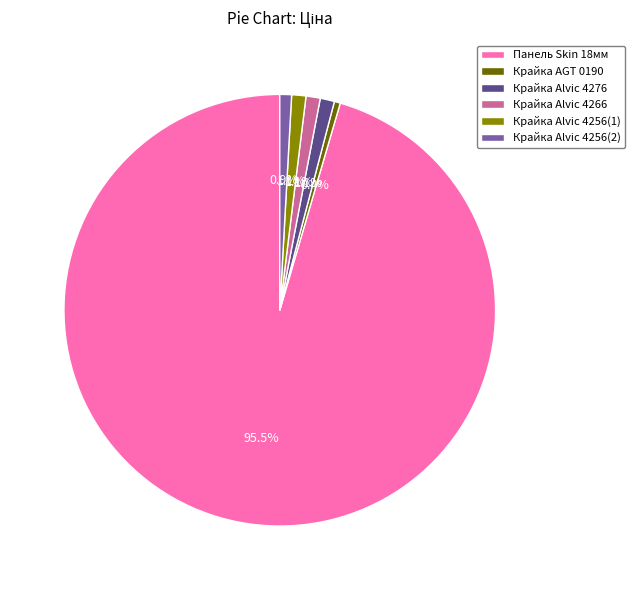

What is the total percentage of Панель Skin 18мм and Крайка Alvic 4266?

96.5%